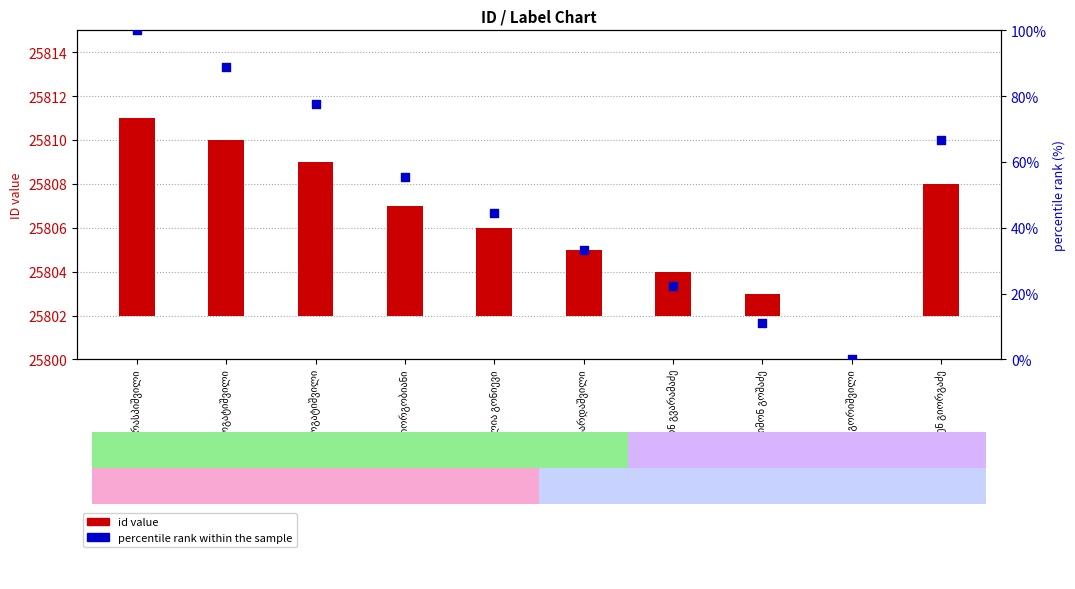

Which series has the largest Y range (max minus min)?

percentile rank within the sample